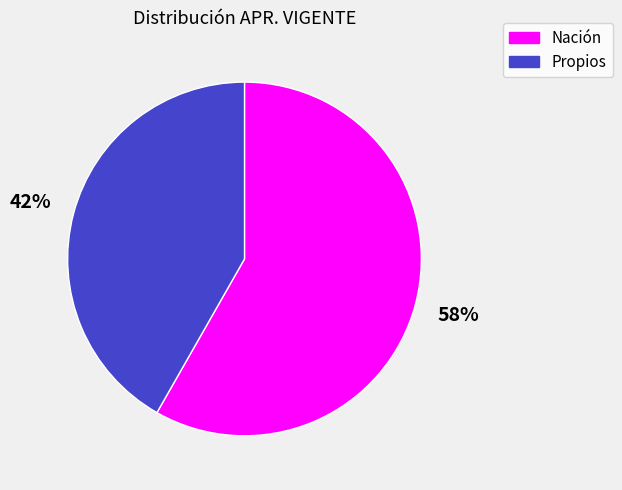

Does any single category account for the majority?

Yes